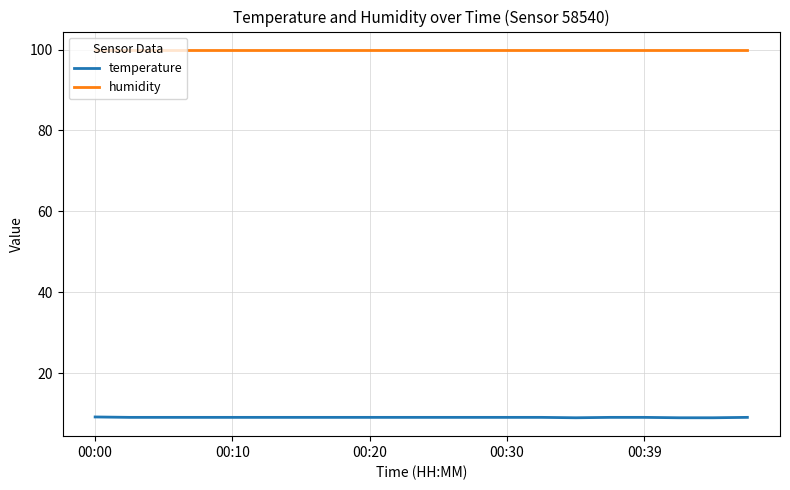

Rank the series by their maximum value, from highest to lowest.

humidity, temperature